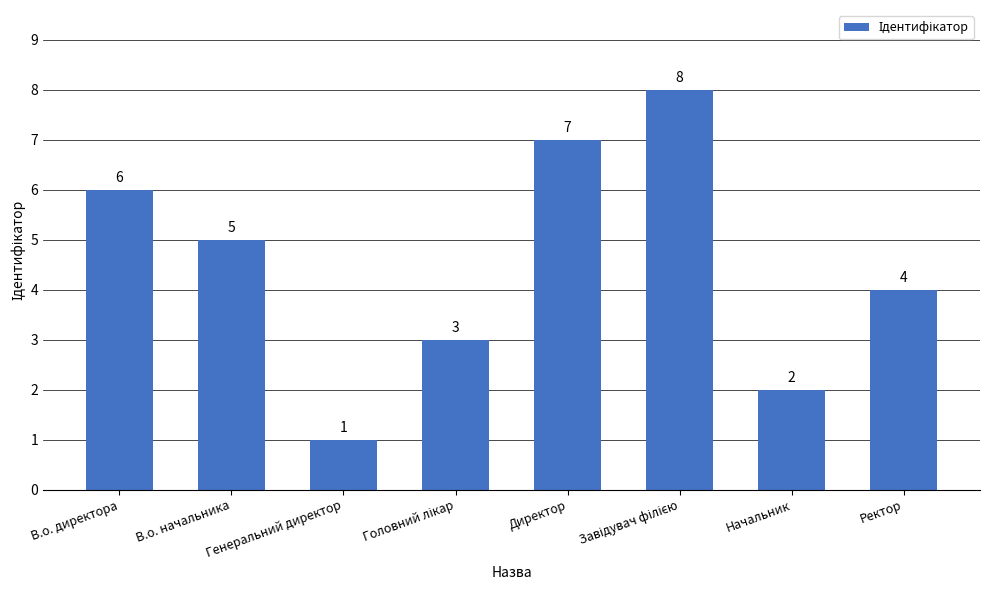

Between Ректор and Генеральний директор, which is larger?

Ректор